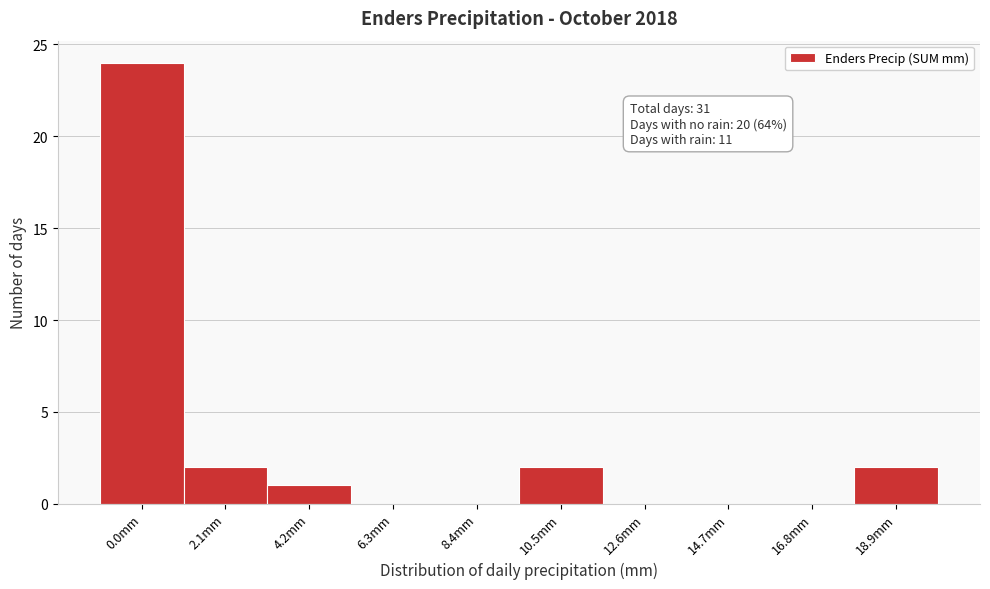

Reading left to right, what are all the values shown in this chart?

0.0mm=24	2.1mm=2	4.2mm=1	6.3mm=0	8.4mm=0	10.5mm=2	12.6mm=0	14.7mm=0	16.8mm=0	18.9mm=2